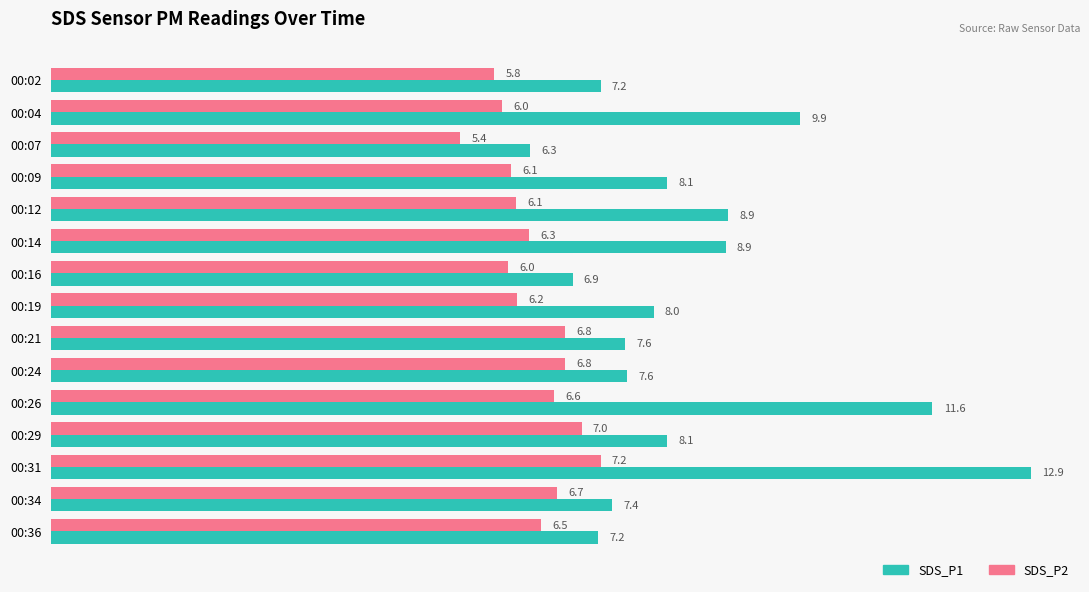

Between 00:04 and 00:34, which series saw the biggest shift?

SDS_P1